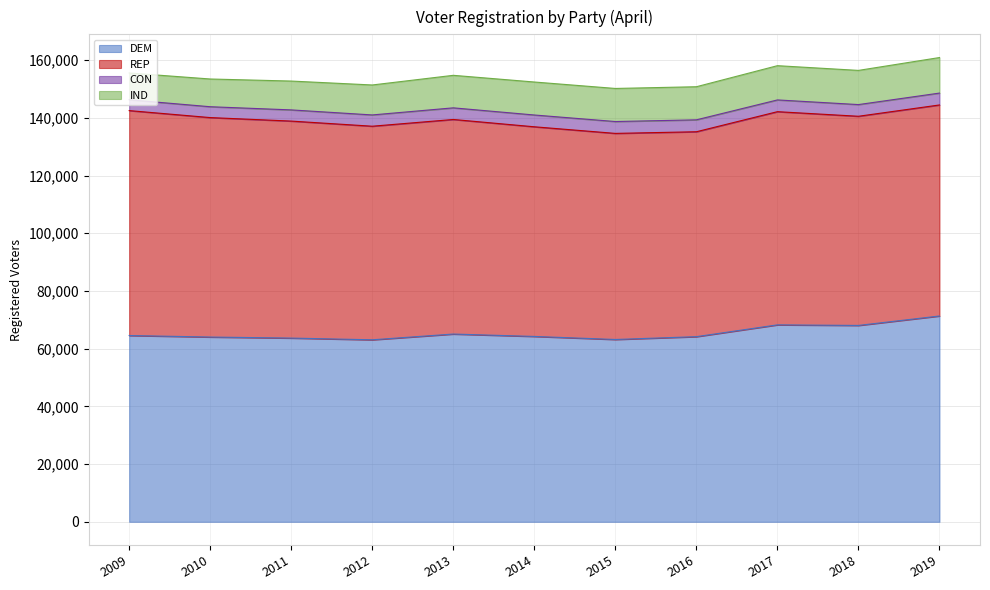

What is the difference between the maximum and minimum values in the REP series?

6934